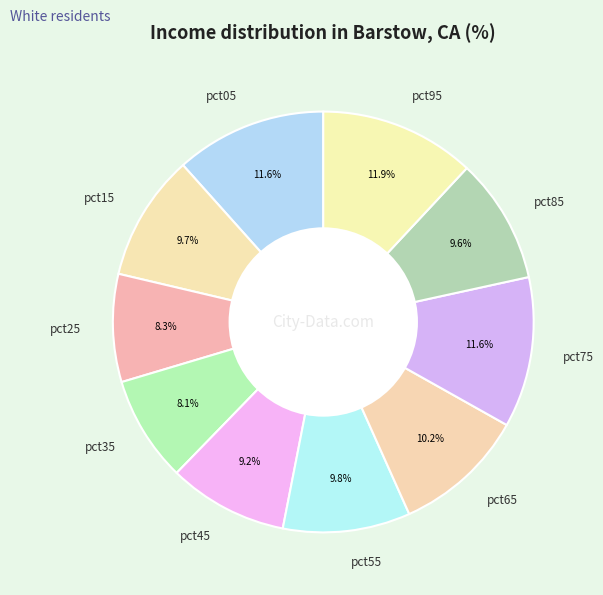

Do pct95 and pct35 together represent more than half of the pie?

No